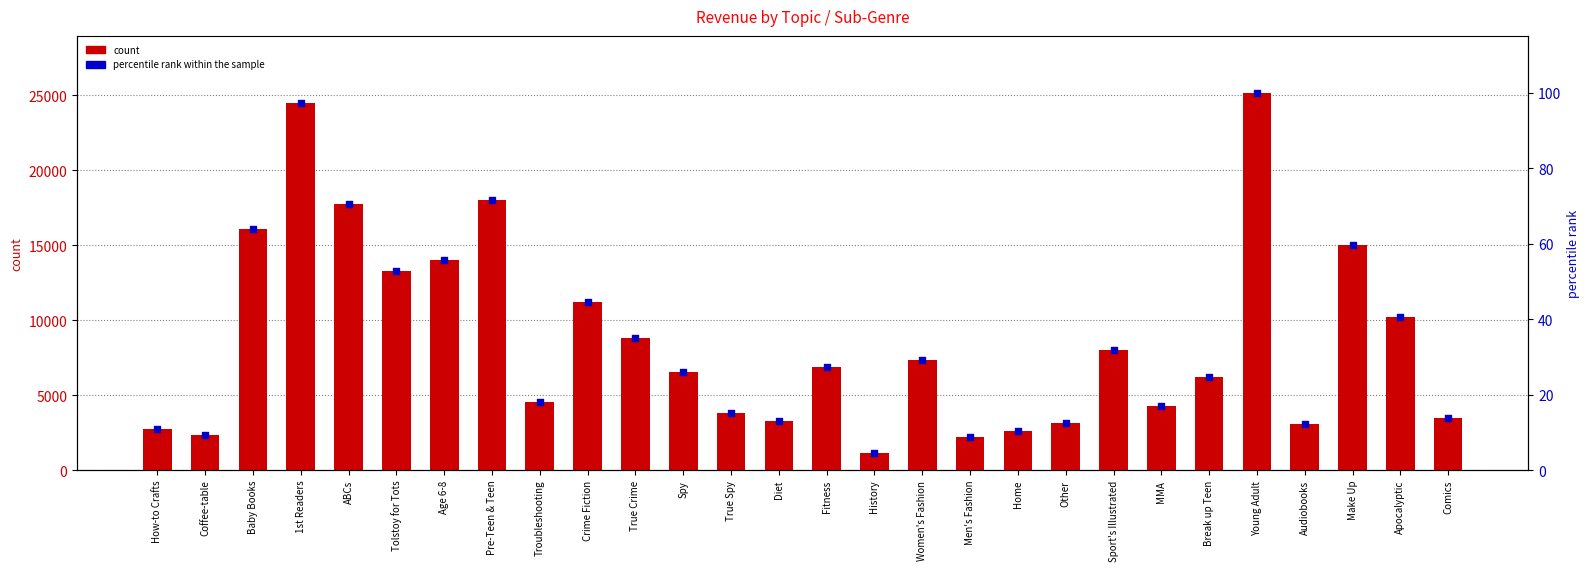

Which series has the widest spread of Y values?

count